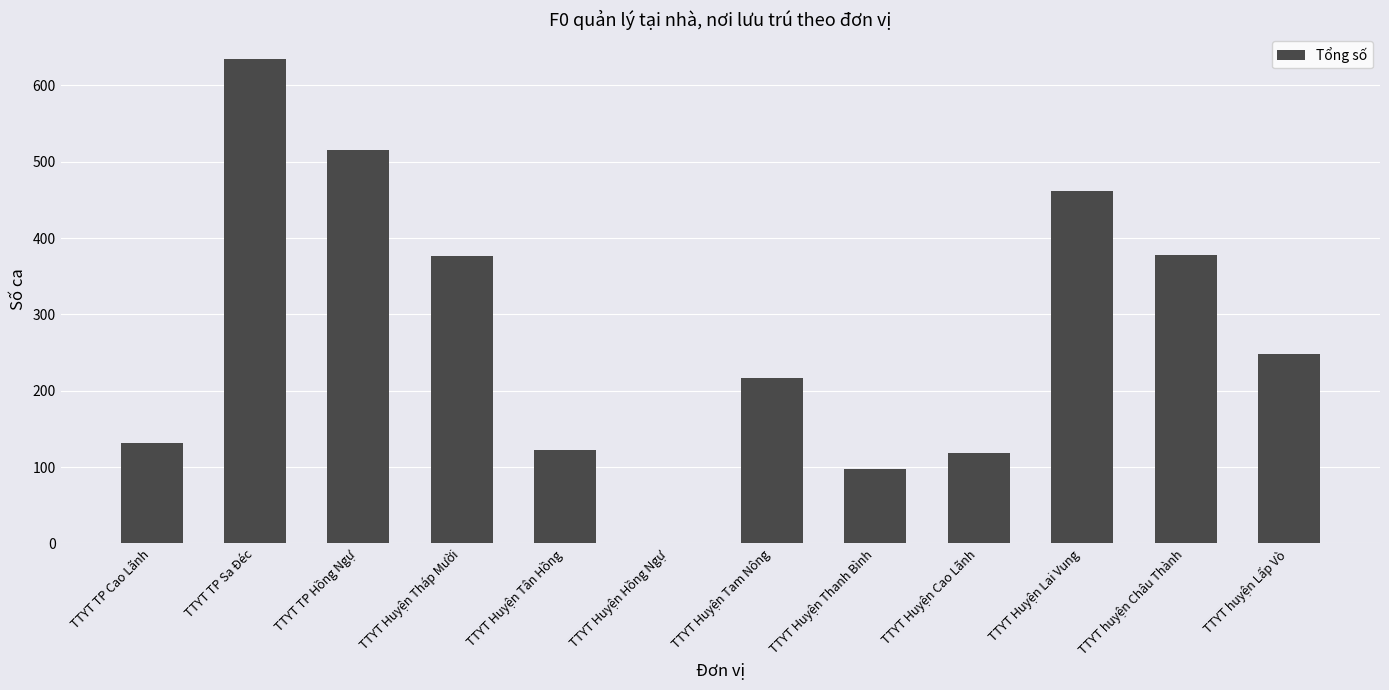

The value at TTYT Huyện Thanh Bình is 97. True or false?

True